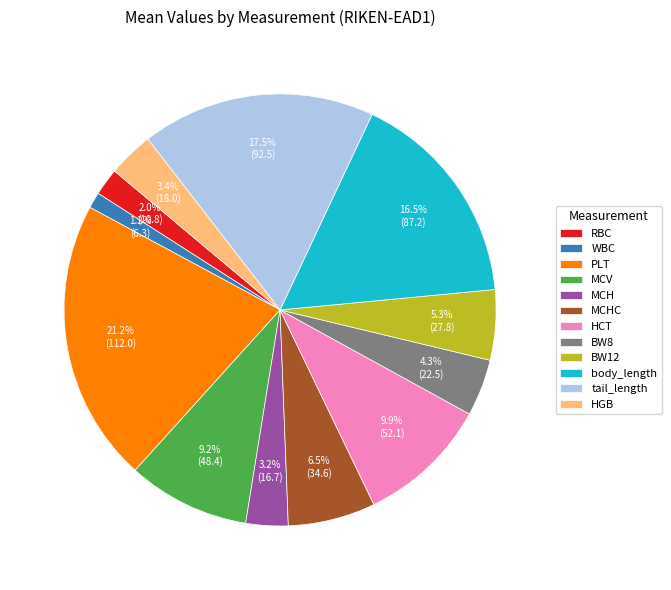

True or false: body_length accounts for 3% of the total.

False